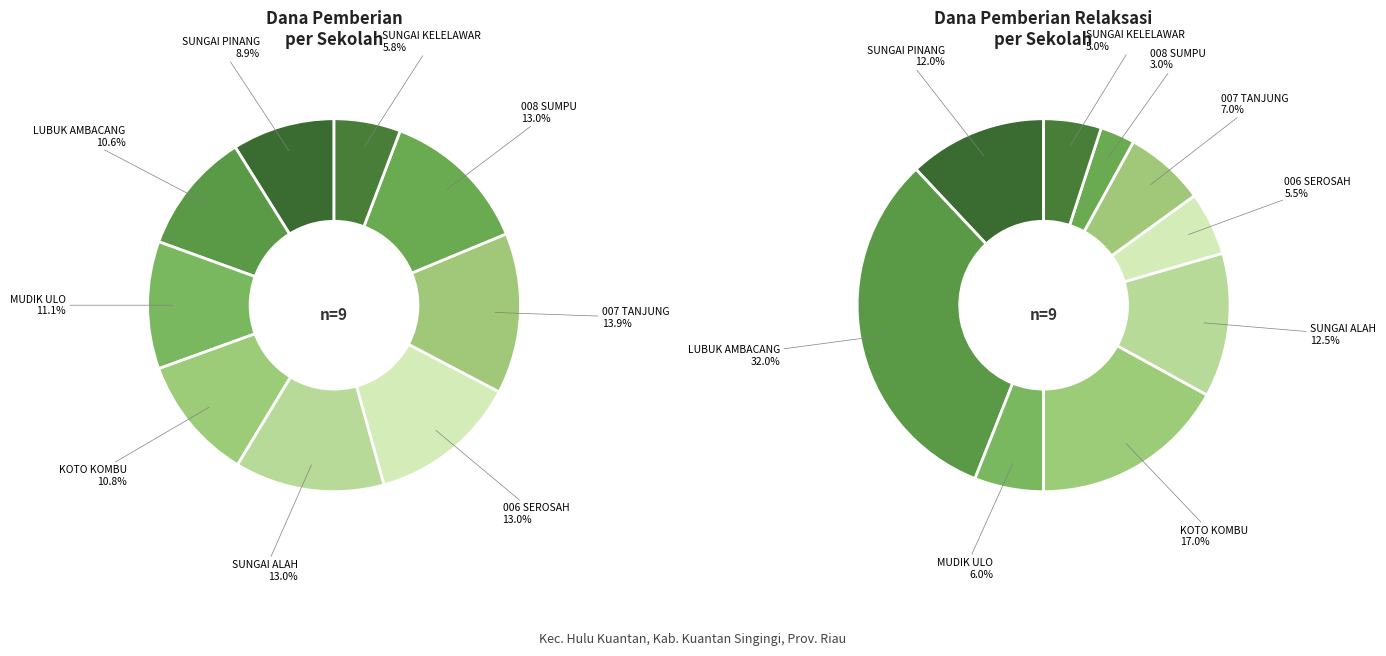

What percentage is the SD NEGERI 007 TANJUNG slice, to the nearest percent?

14%